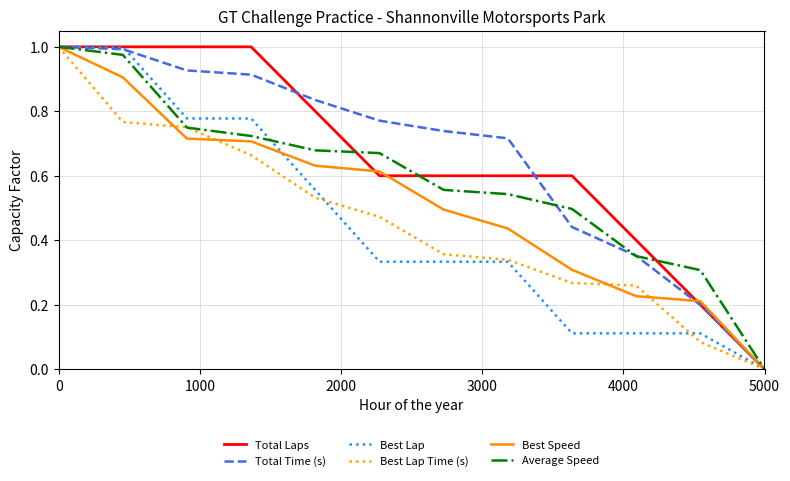

What are all the series names shown in the legend?

Total Laps, Total Time (s), Best Lap, Best Lap Time (s), Best Speed, Average Speed